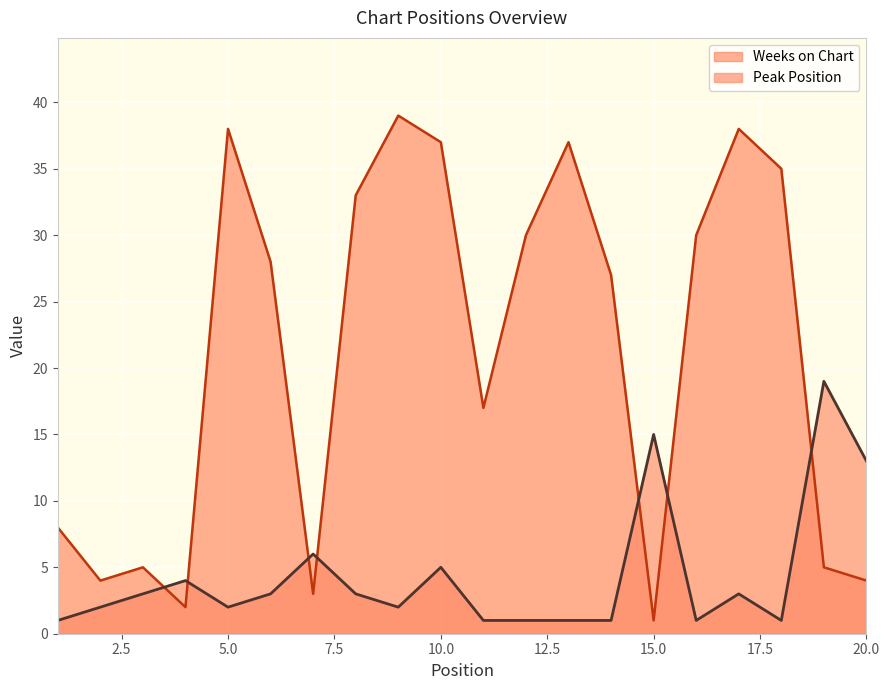

What is the highest value of the Weeks on Chart series?

39